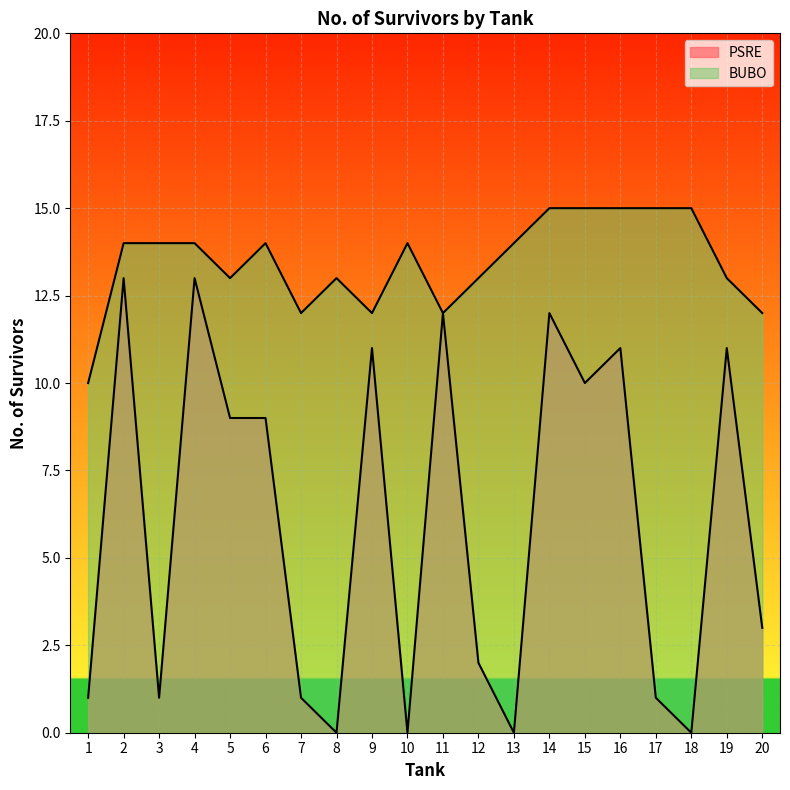

True or false: PSRE and BUBO cross at least once.

False